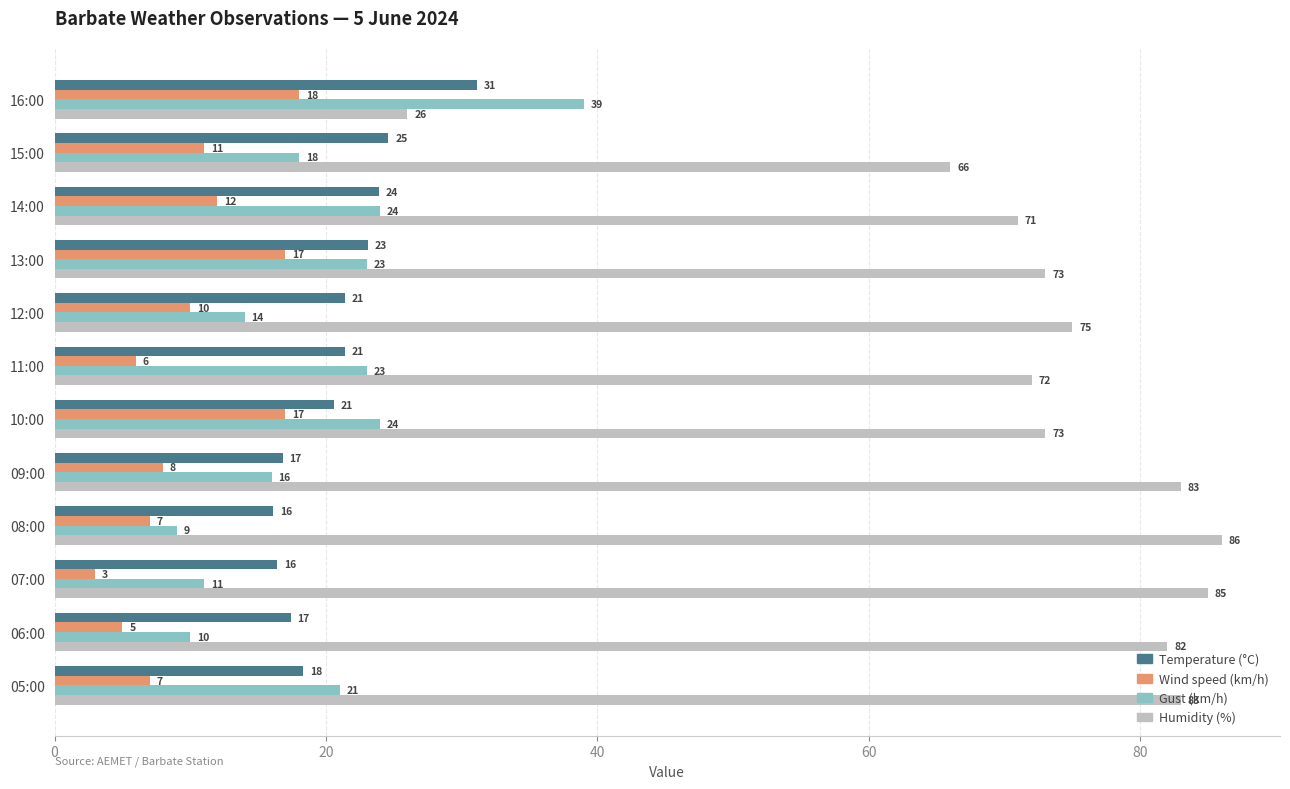

What is the difference between the maximum and minimum values in the Gust (km/h) series?

30.0